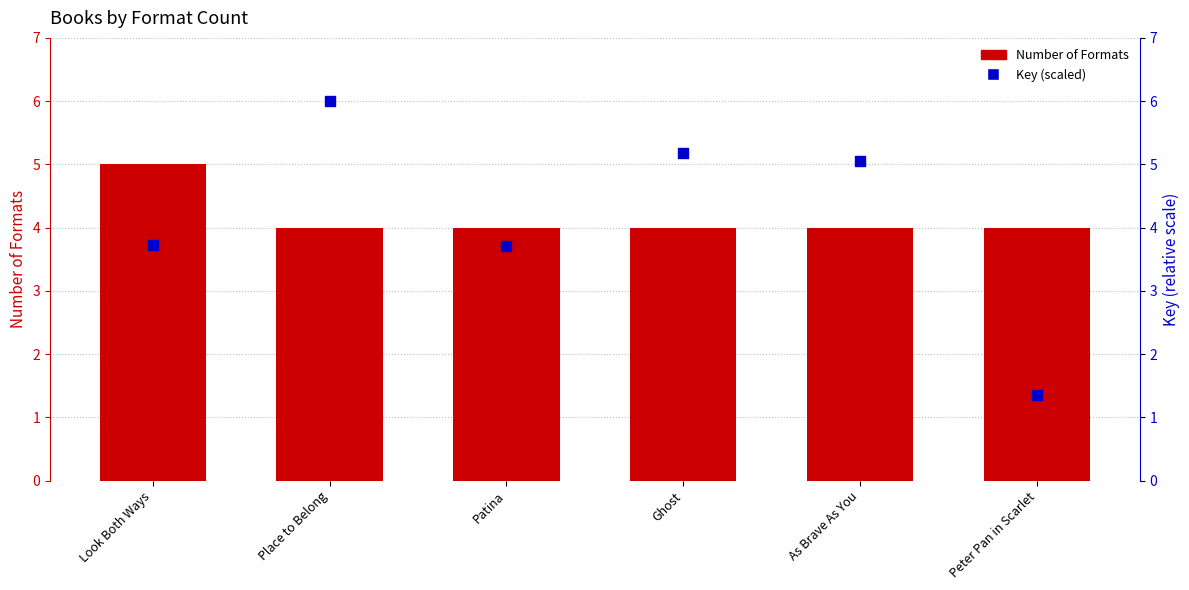

What is the total value across all series at Look Both Ways?

8.7